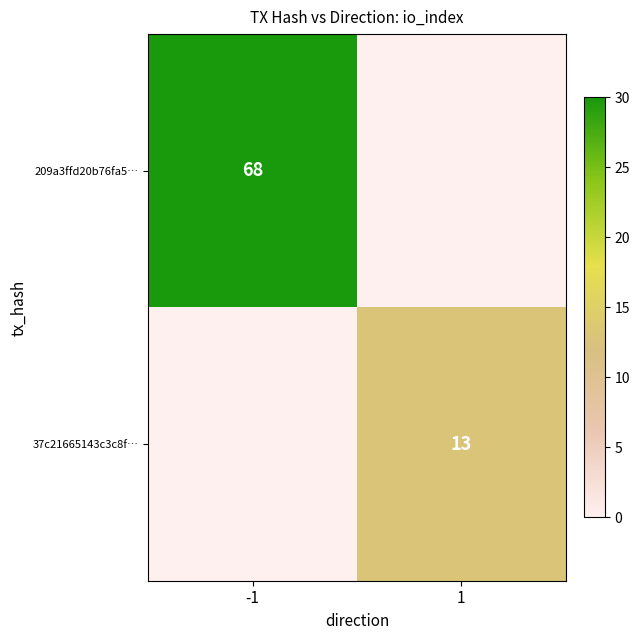

Between 1 and -1, which is larger?

-1